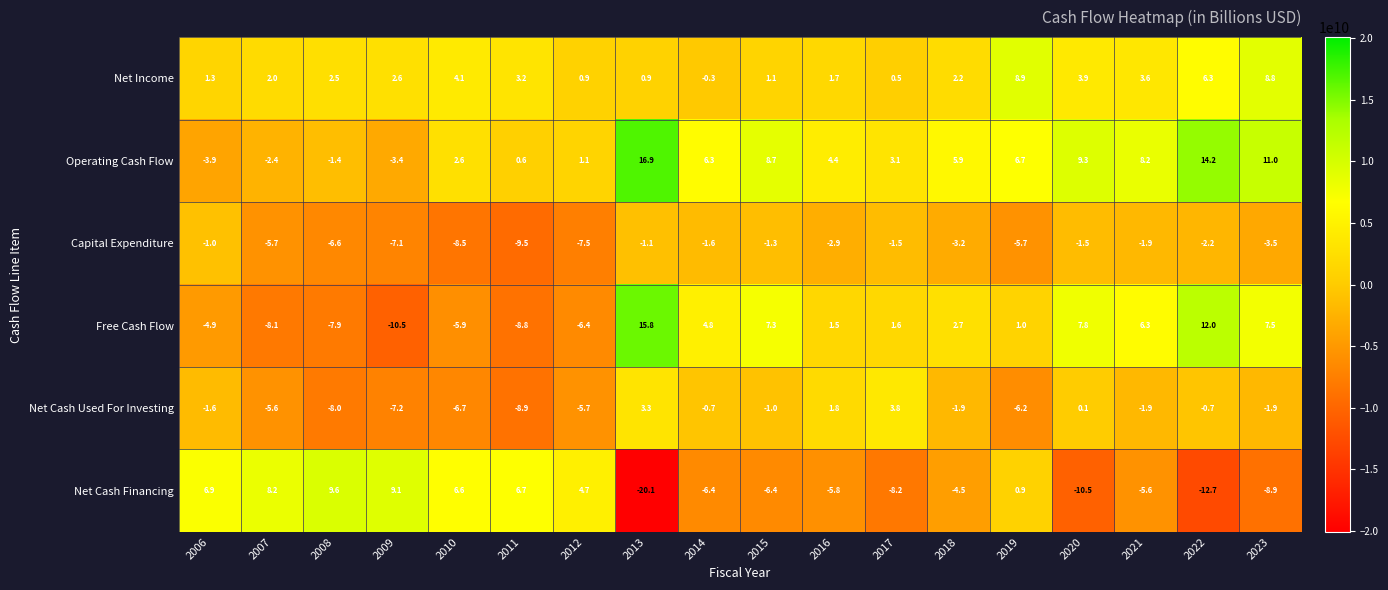

List the series in order of their peak value, lowest first.

Capital Expenditure, Net Cash Used For Investing, Net Income, Net Cash Financing, Free Cash Flow, Operating Cash Flow